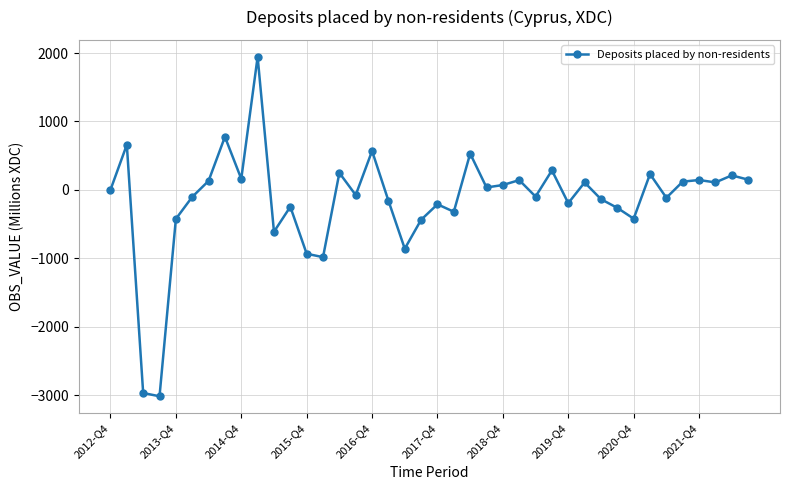

Count the number of data series in this chart.

1